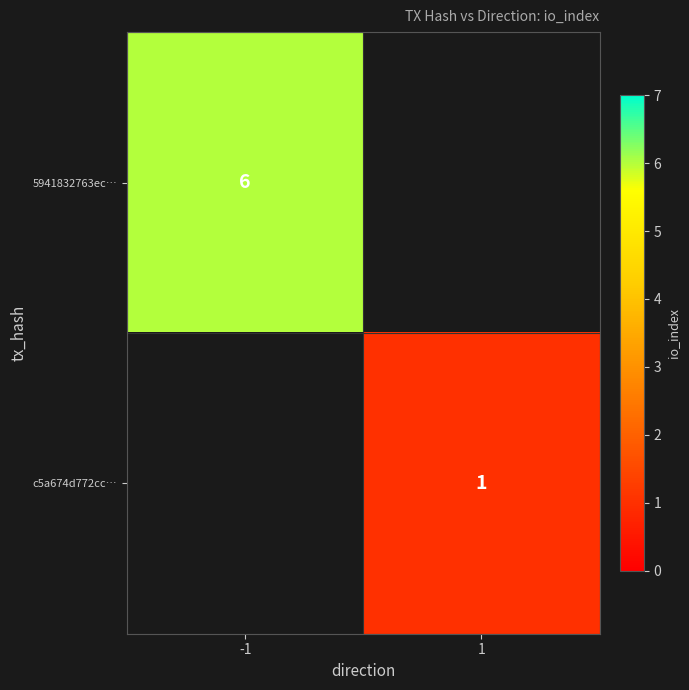

At how many categories does at least one series exceed 3?

1